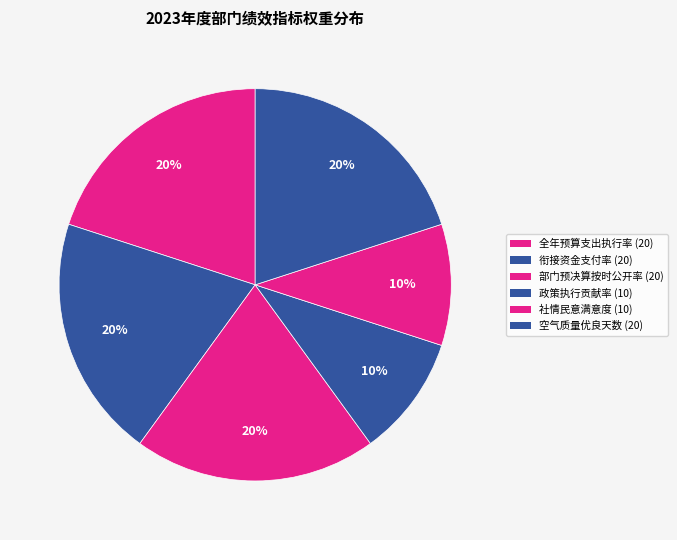

Count the number of slices in the pie.

6